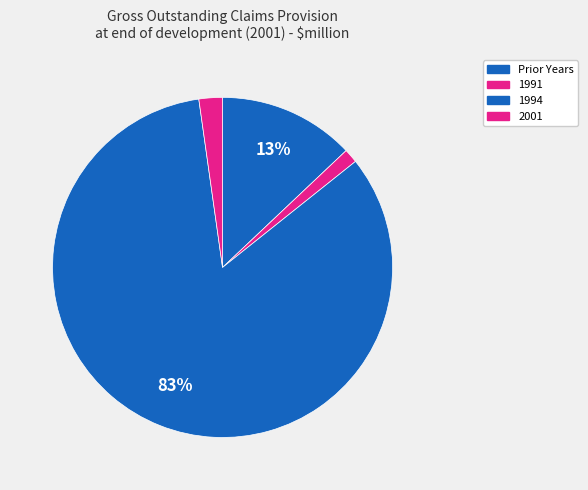

Count the number of slices in the pie.

4